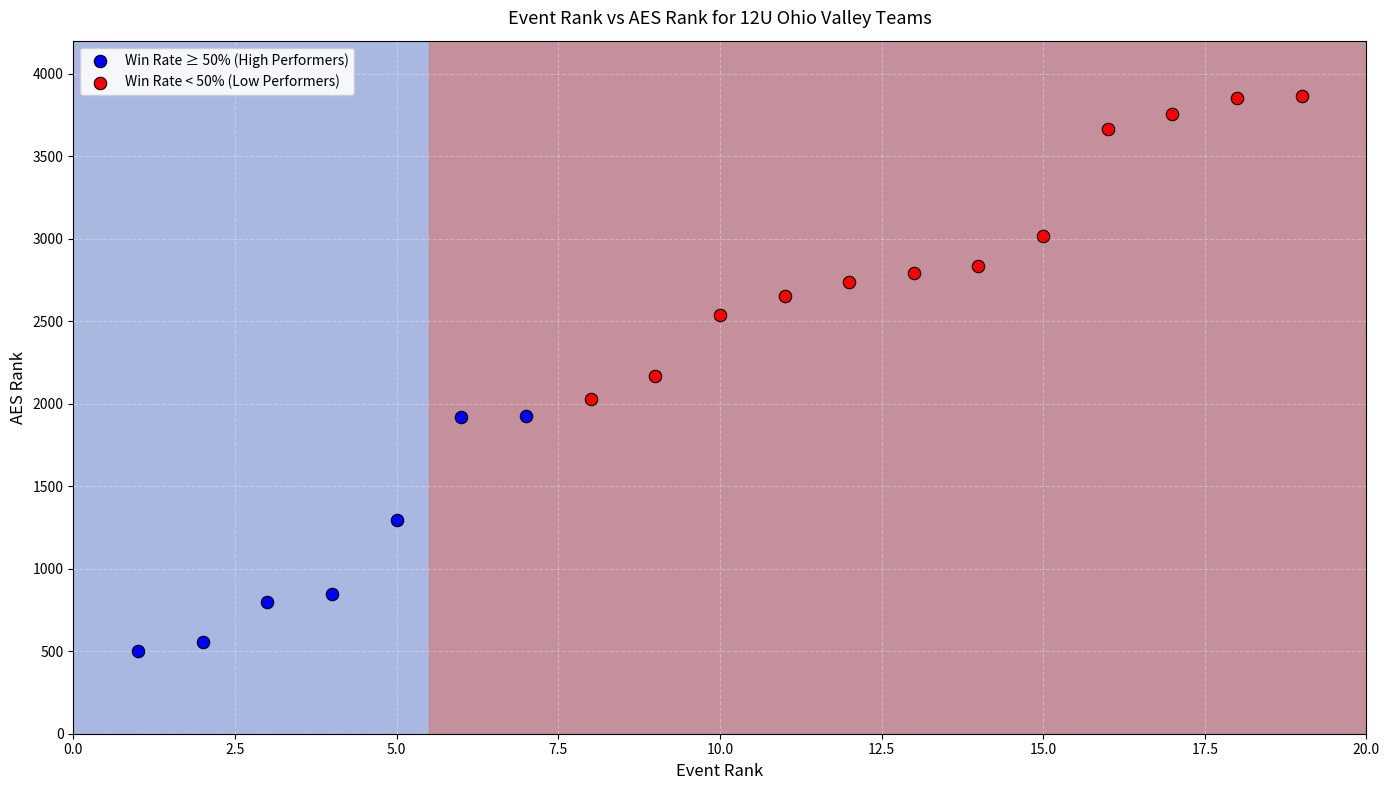

Which series has the largest Y range (max minus min)?

Win Rate < 50% (Low Performers)